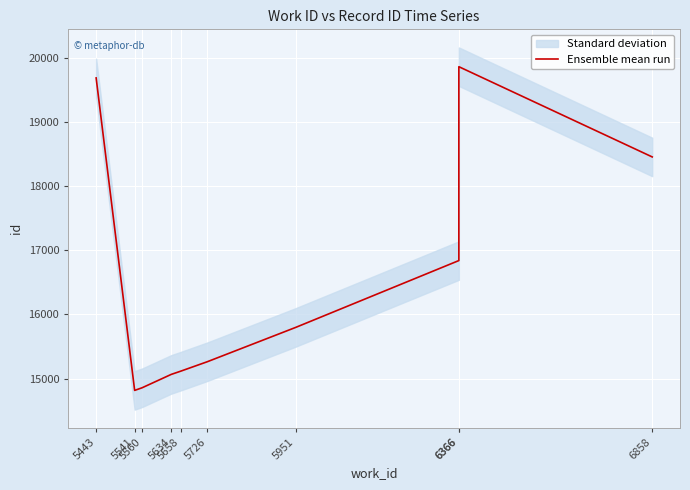

How many interior local peaks (higher than both neighbors) does the data have?

1